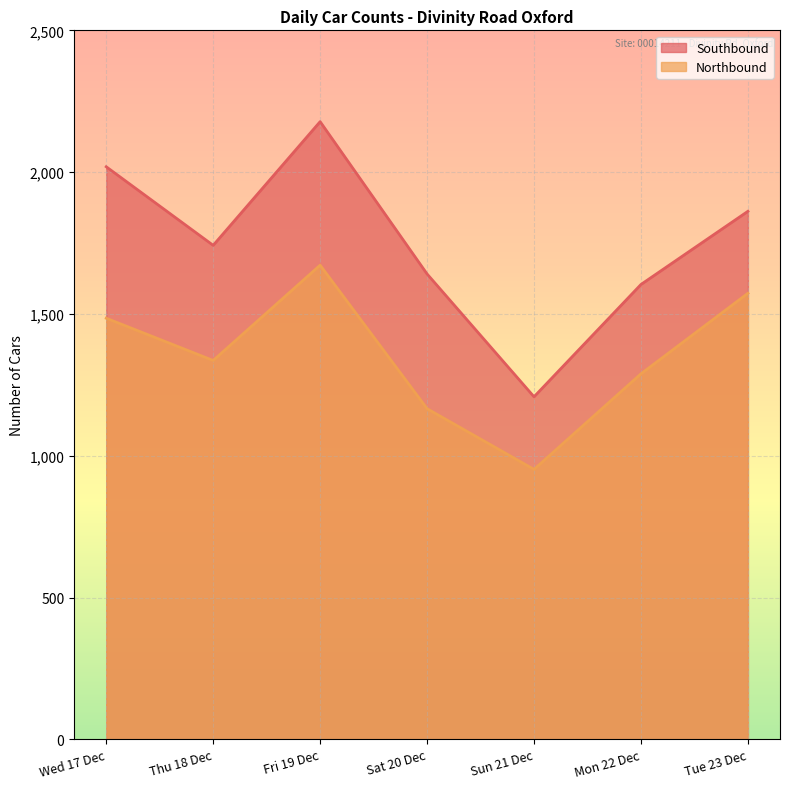

Where does the Southbound series first go above 1742?

Wed 17 Dec